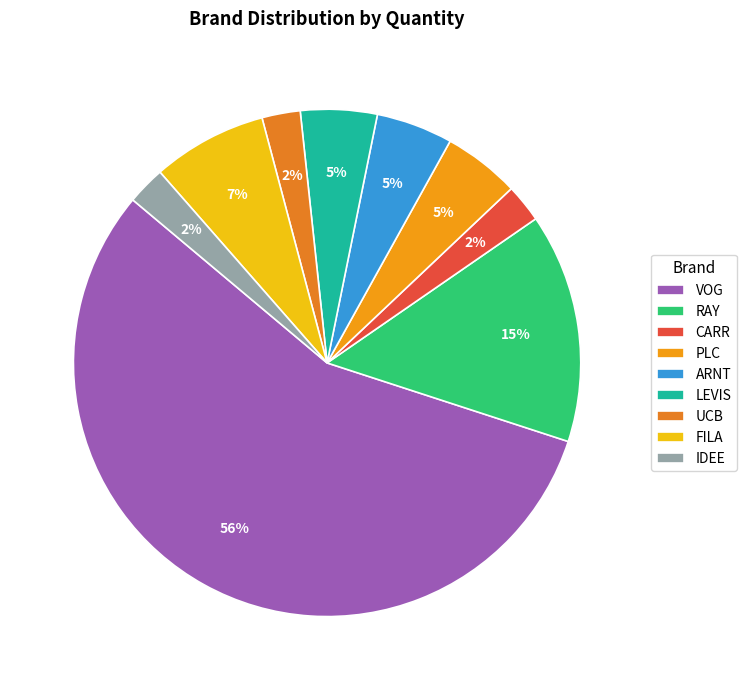

What is the smallest slice in the pie chart?

CARR